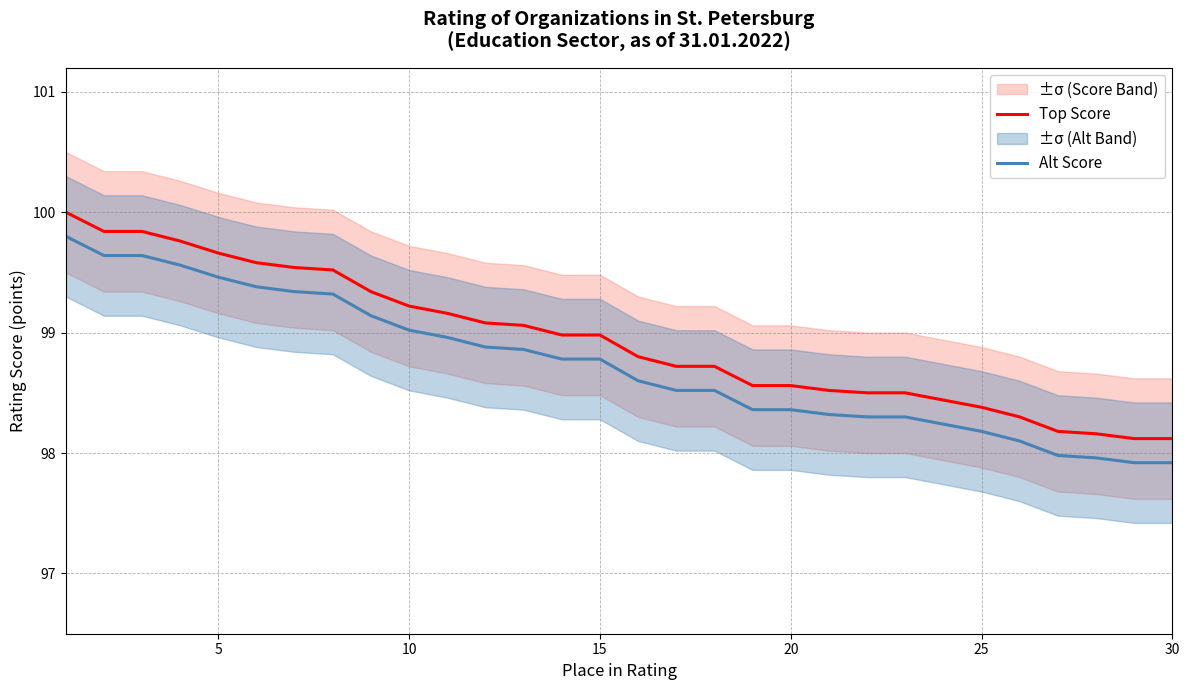

Is it true that Top Score equals 63.0 at 5?

False